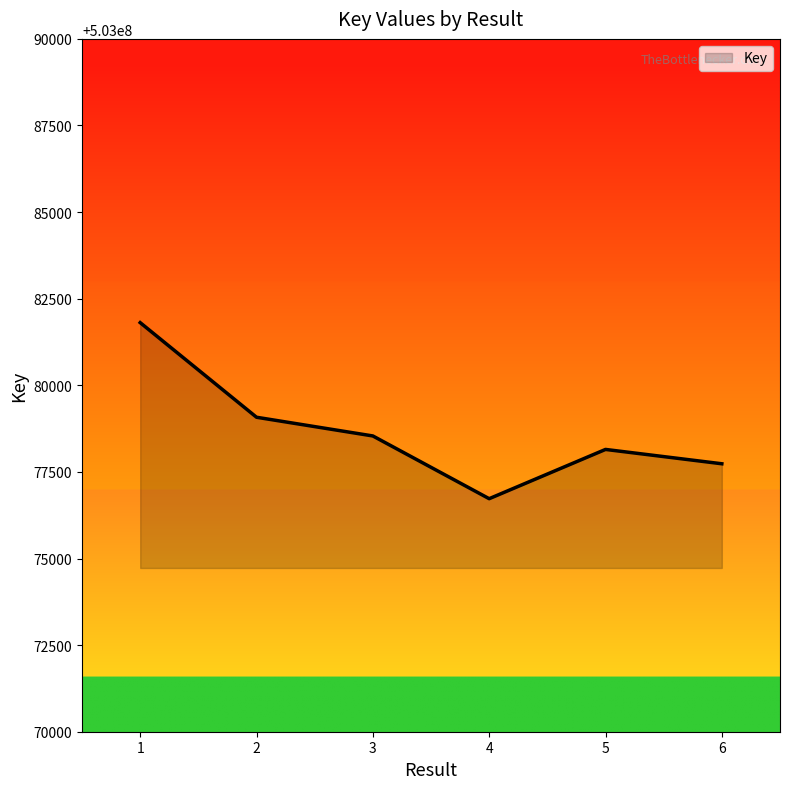

At which category does the data reach its first local valley?

4